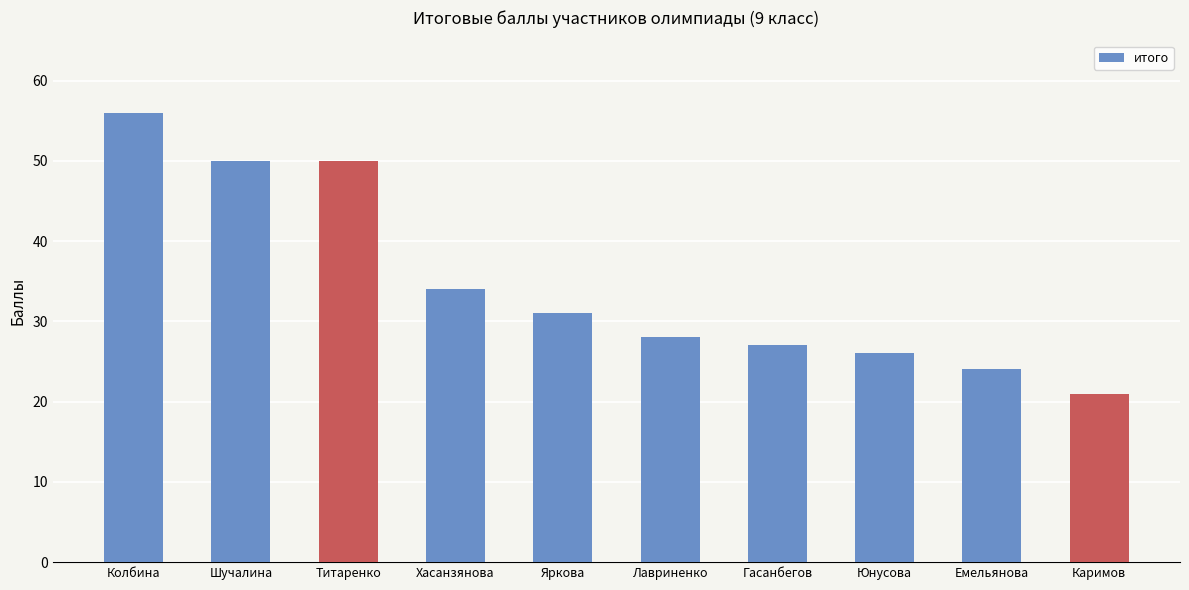

What is the minimum value shown in the chart?

21